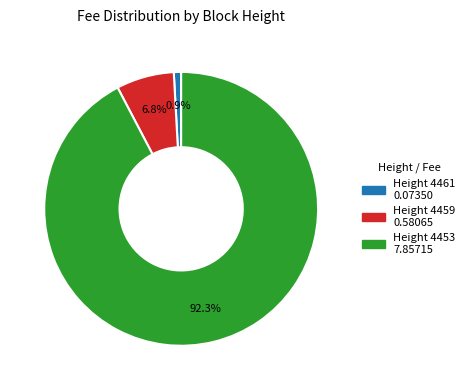

Does any single category account for the majority?

Yes